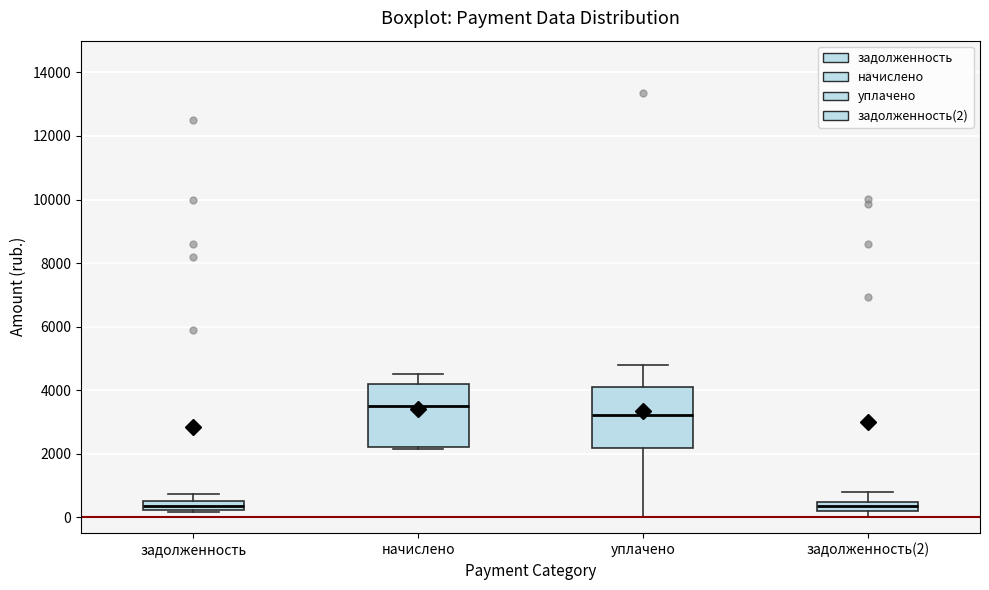

Where does the upper whisker of the box for начислено end on the y-axis? The values are not printed on the chart, so give them approximately, as read against the axis.

4600